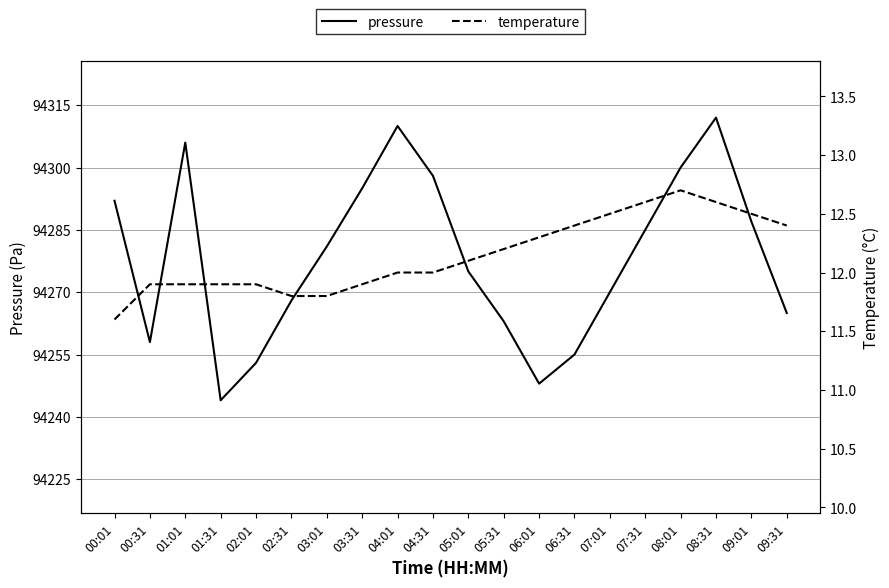

At which category does pressure reach its first local valley?

00:31